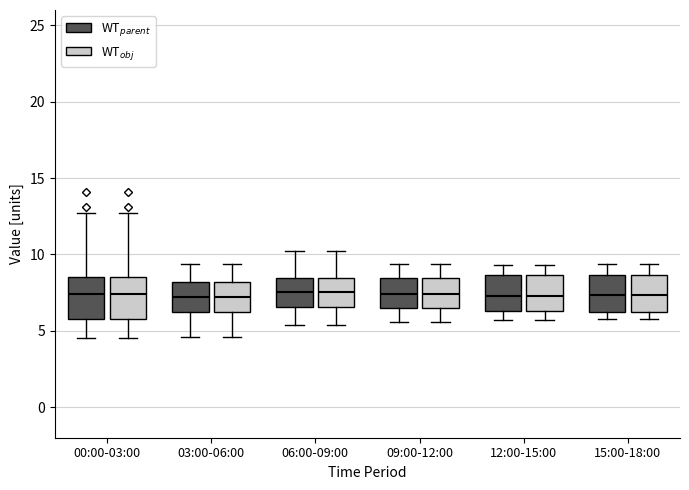

Reading left to right, read every box against the y-axis: the position of its median line, the range the box covers, and the ends of its whiskers. The values are not printed on the chart, so give them approximately, as read against the axis.

00:00-03:00 (WT$_{parent}$): median 7.5, box 5.5 to 8.5, whiskers 4.5 to 12.5
00:00-03:00 (WT$_{obj}$): median 7.5, box 5.5 to 8.5, whiskers 4.5 to 12.5
03:00-06:00 (WT$_{parent}$): median 7.0, box 6.0 to 8.0, whiskers 4.5 to 9.5
03:00-06:00 (WT$_{obj}$): median 7.0, box 6.0 to 8.0, whiskers 4.5 to 9.5
06:00-09:00 (WT$_{parent}$): median 7.5, box 6.5 to 8.5, whiskers 5.5 to 10.0
06:00-09:00 (WT$_{obj}$): median 7.5, box 6.5 to 8.5, whiskers 5.5 to 10.0
09:00-12:00 (WT$_{parent}$): median 7.5, box 6.5 to 8.5, whiskers 5.5 to 9.5
09:00-12:00 (WT$_{obj}$): median 7.5, box 6.5 to 8.5, whiskers 5.5 to 9.5
12:00-15:00 (WT$_{parent}$): median 7.5, box 6.5 to 8.5, whiskers 5.5 to 9.5
12:00-15:00 (WT$_{obj}$): median 7.5, box 6.5 to 8.5, whiskers 5.5 to 9.5
15:00-18:00 (WT$_{parent}$): median 7.5, box 6.0 to 8.5, whiskers 6.0 (just below the box's lower edge) to 9.5
15:00-18:00 (WT$_{obj}$): median 7.5, box 6.0 to 8.5, whiskers 6.0 (just below the box's lower edge) to 9.5